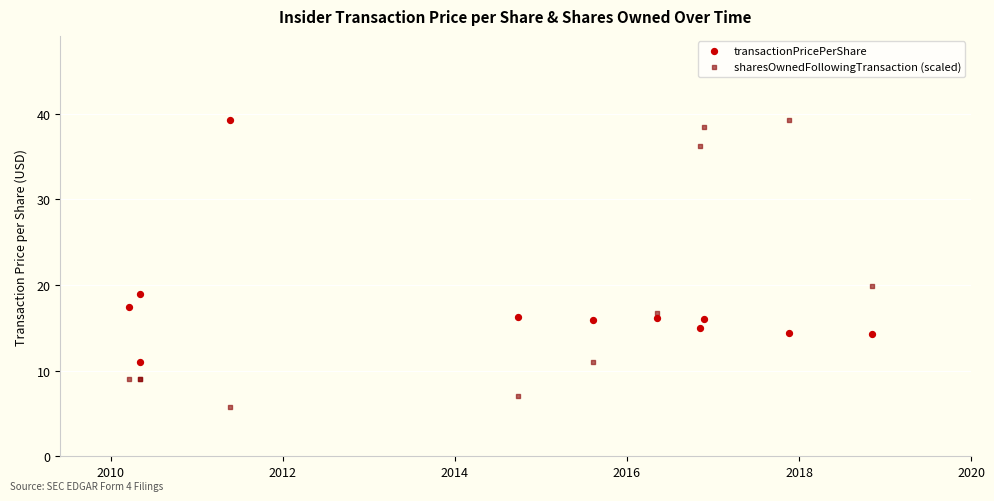

In the transactionPricePerShare series, what Y value is closest to 25?

18.9